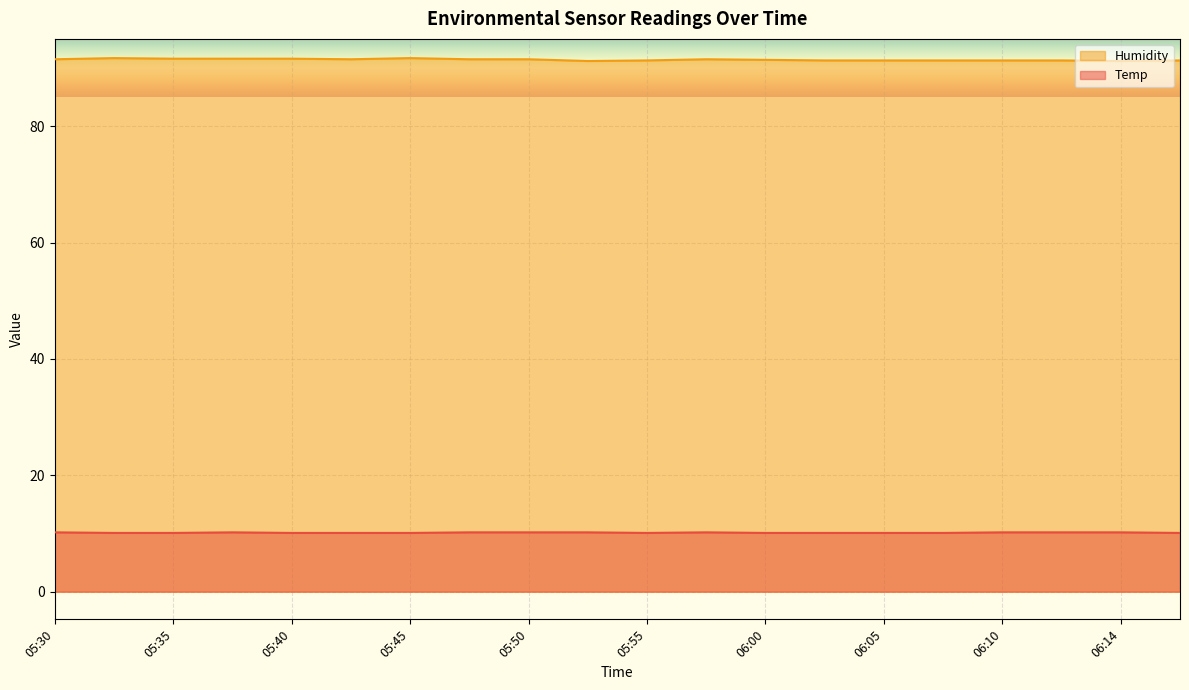

Count the number of data series in this chart.

2